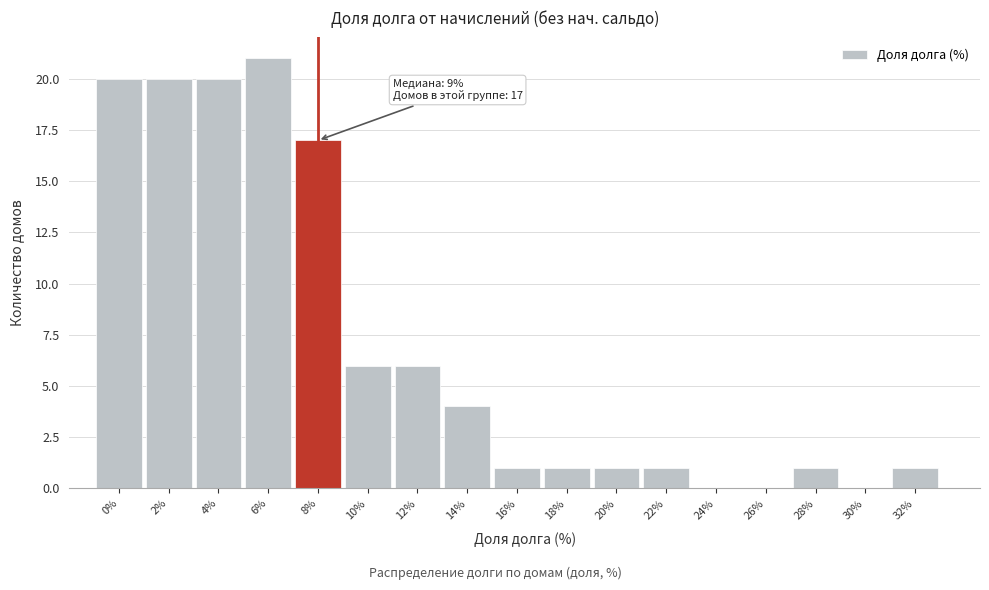

Reading left to right, extract all data points from this chart.

0%=20	2%=20	4%=20	6%=21	8%=17	10%=6	12%=6	14%=4	16%=1	18%=1	20%=1	22%=1	24%=0	26%=0	28%=1	30%=0	32%=1